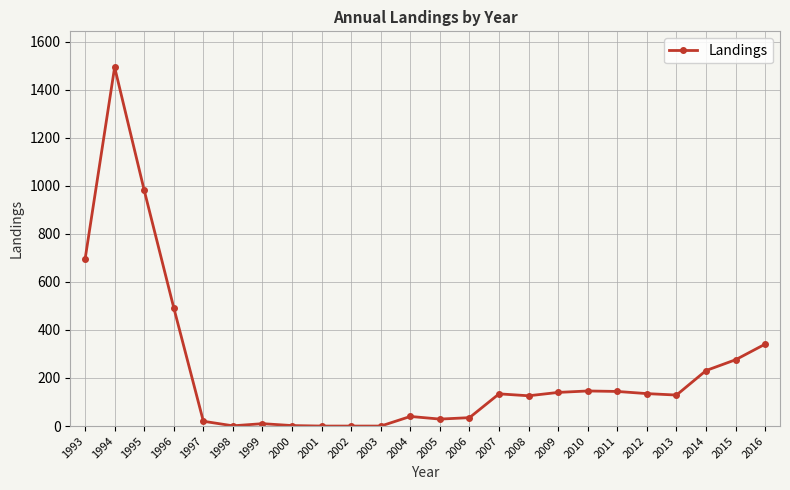

Where is the data nearest to the value 746?

1993